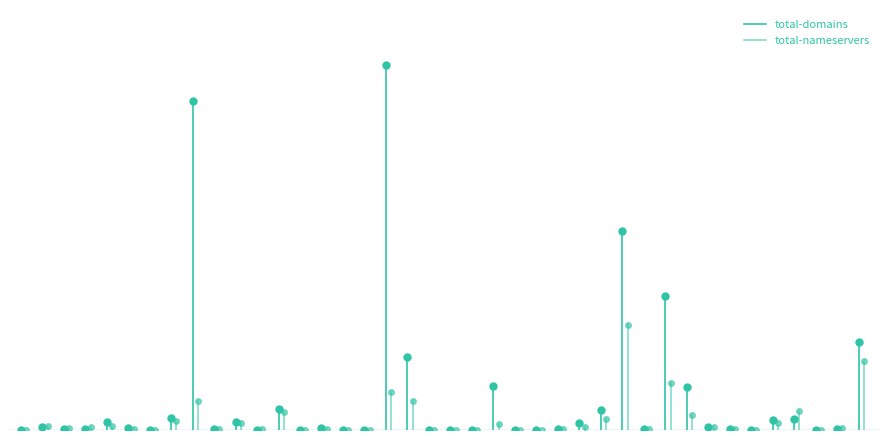

Which series ends up on top after the final intersection of total-domains and total-nameservers?

total-domains